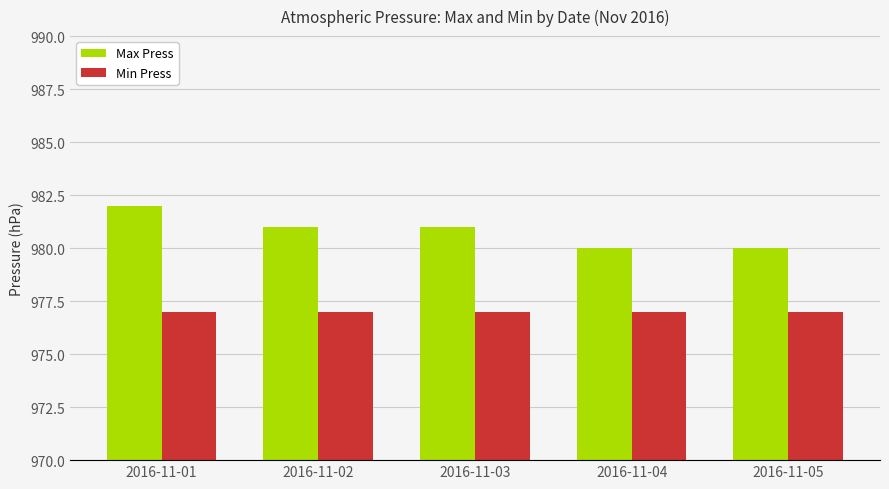

The Max Press series shows 466 at 2016-11-03. True or false?

False